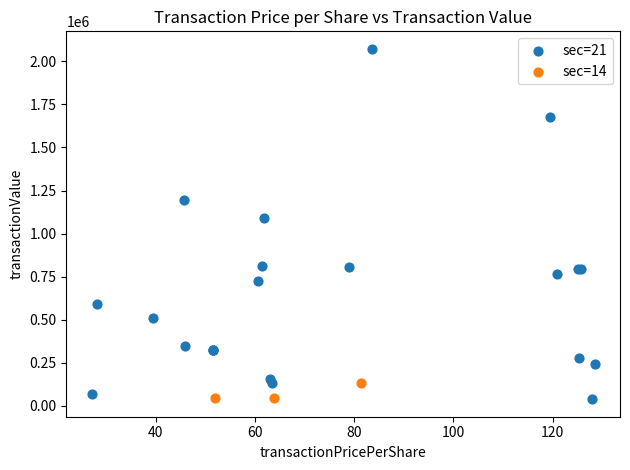

Which series reaches the maximum Y coordinate?

sec=21